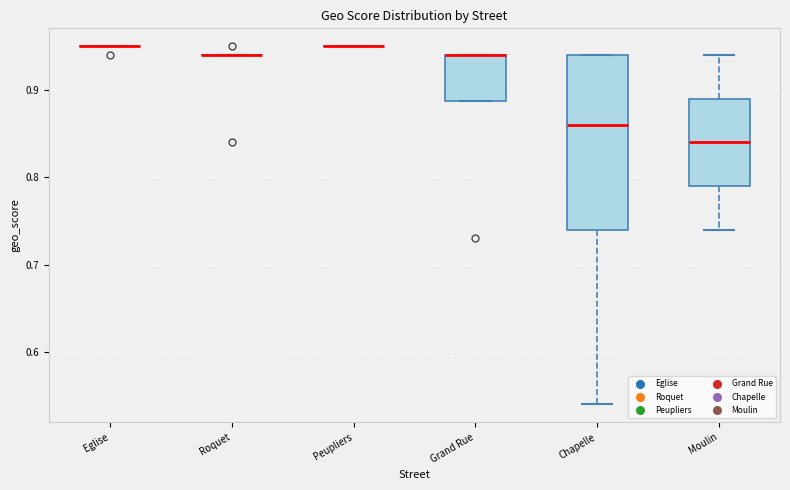

Reading left to right, read every box against the y-axis: the position of its median line, the range the box covers, and the ends of its whiskers. The values are not printed on the chart, so give them approximately, as read against the axis.

Eglise: box collapsed to a line at 0.95, whiskers 0.95 to 0.95
Roquet: box collapsed to a line at 0.94, whiskers 0.94 to 0.94
Peupliers: box collapsed to a line at 0.95, whiskers 0.95 to 0.95
Grand Rue: median 0.94 (drawn on the box's upper edge), box 0.89 to 0.94, whiskers 0.89 to 0.94
Chapelle: median 0.86, box 0.74 to 0.94, whiskers 0.54 to 0.94
Moulin: median 0.84, box 0.79 to 0.89, whiskers 0.74 to 0.94